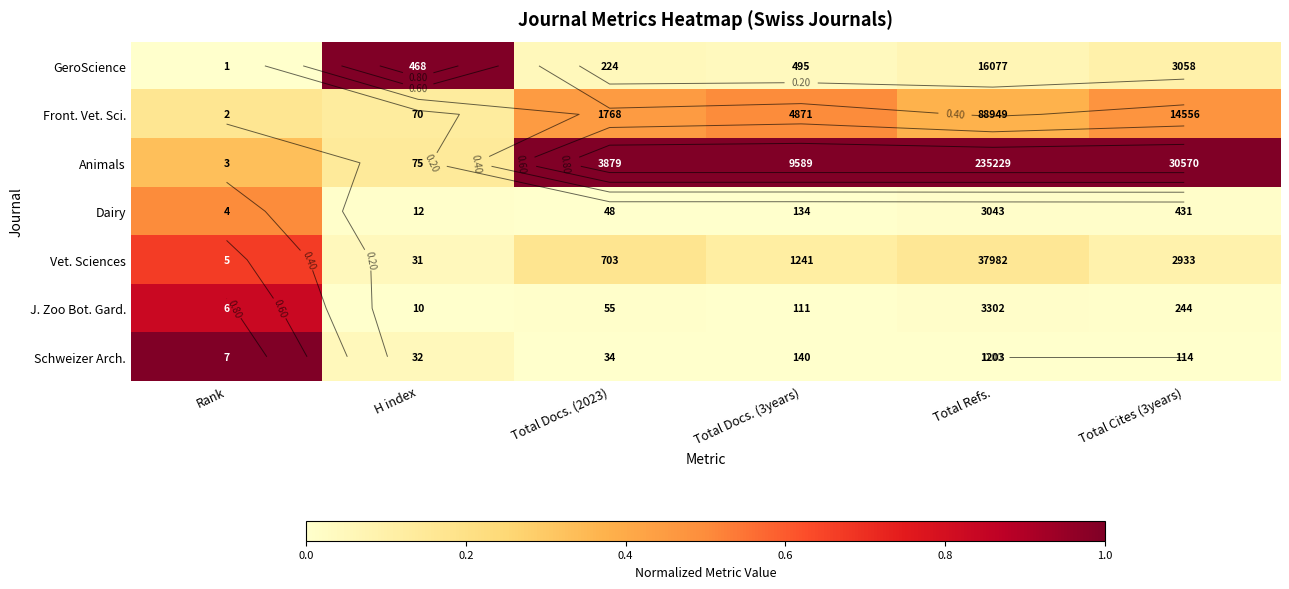

Which has a higher value, Total Docs. (3years) or Rank?

Total Docs. (3years)